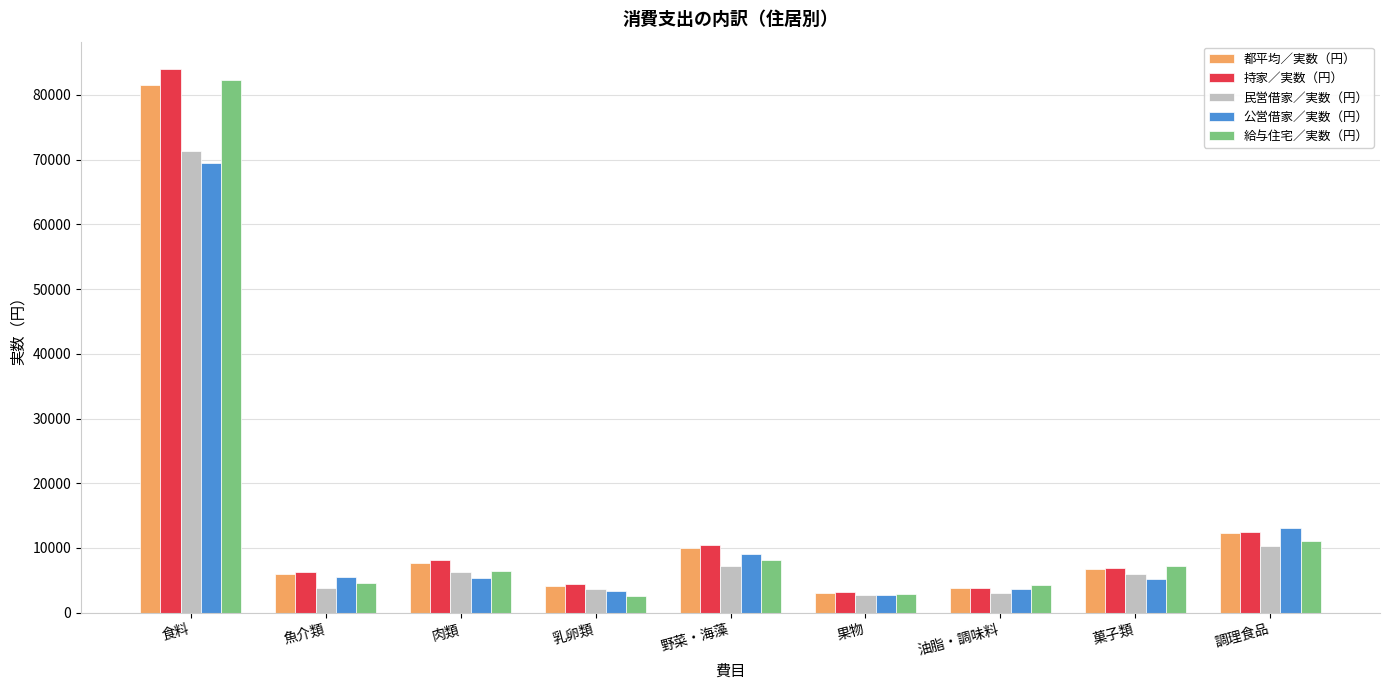

Is it true that 民営借家／実数（円） equals 10291 at 調理食品?

True